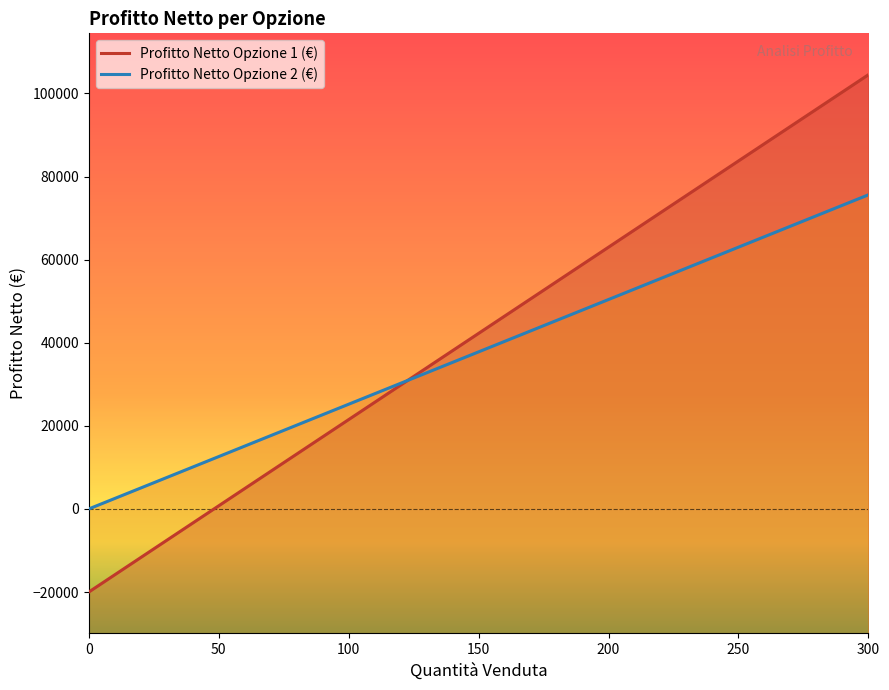

How many distinct data groups are displayed?

2